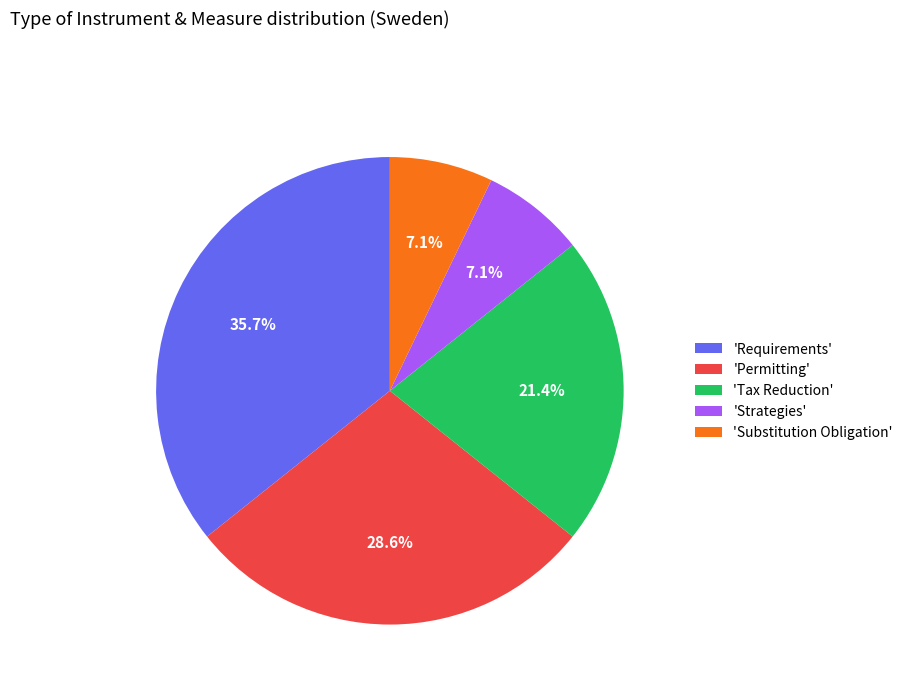

Which has a higher value, 'Substitution Obligation' or 'Permitting'?

'Permitting'